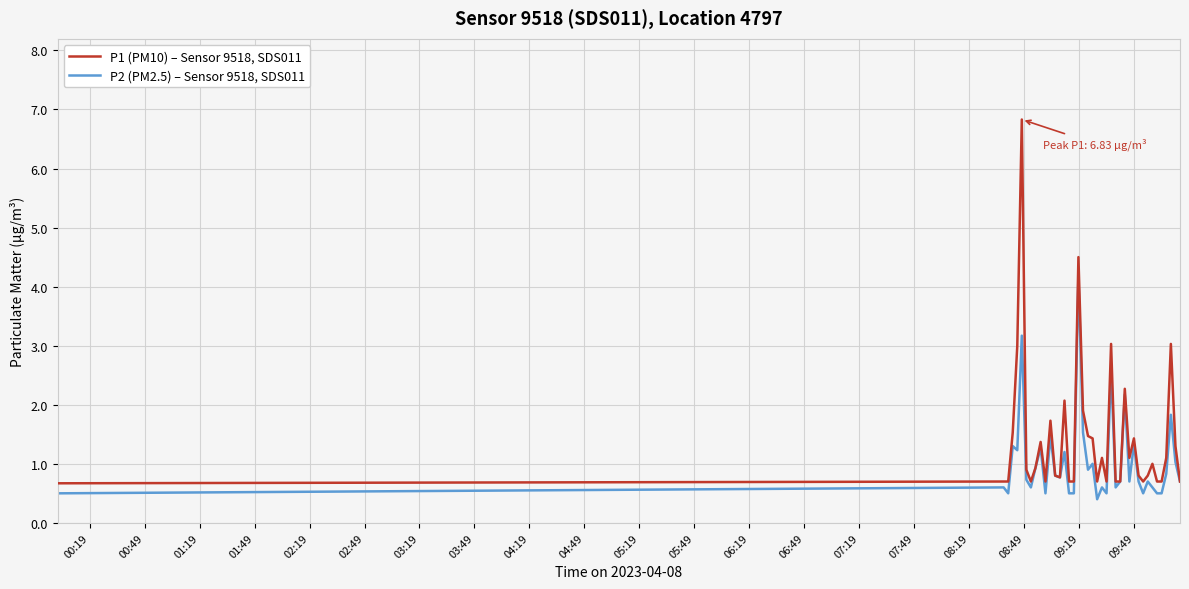

What is the maximum value shown in the chart?

6.8